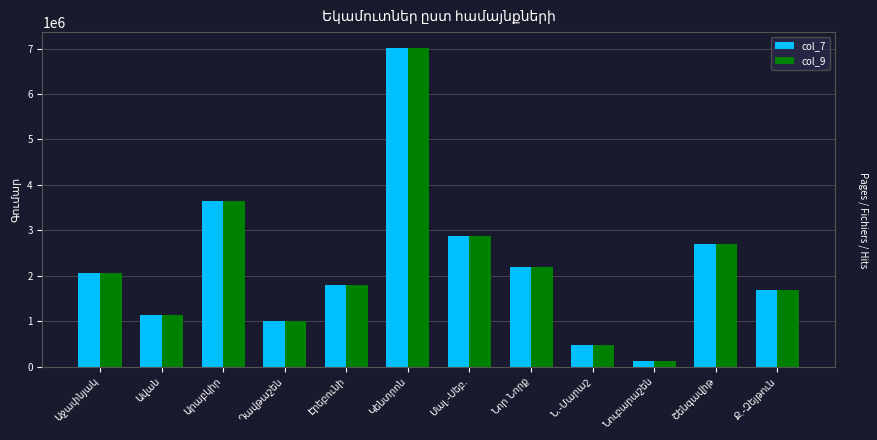

What is the sum of all col_7 values?

26691273.1